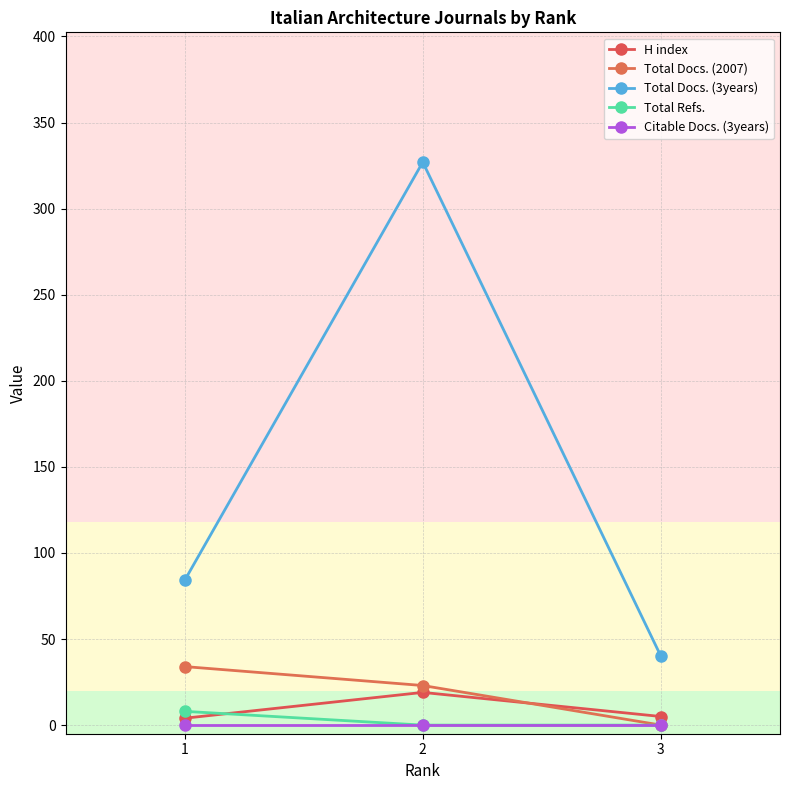

Is this an area chart (filled region under the line)?

No